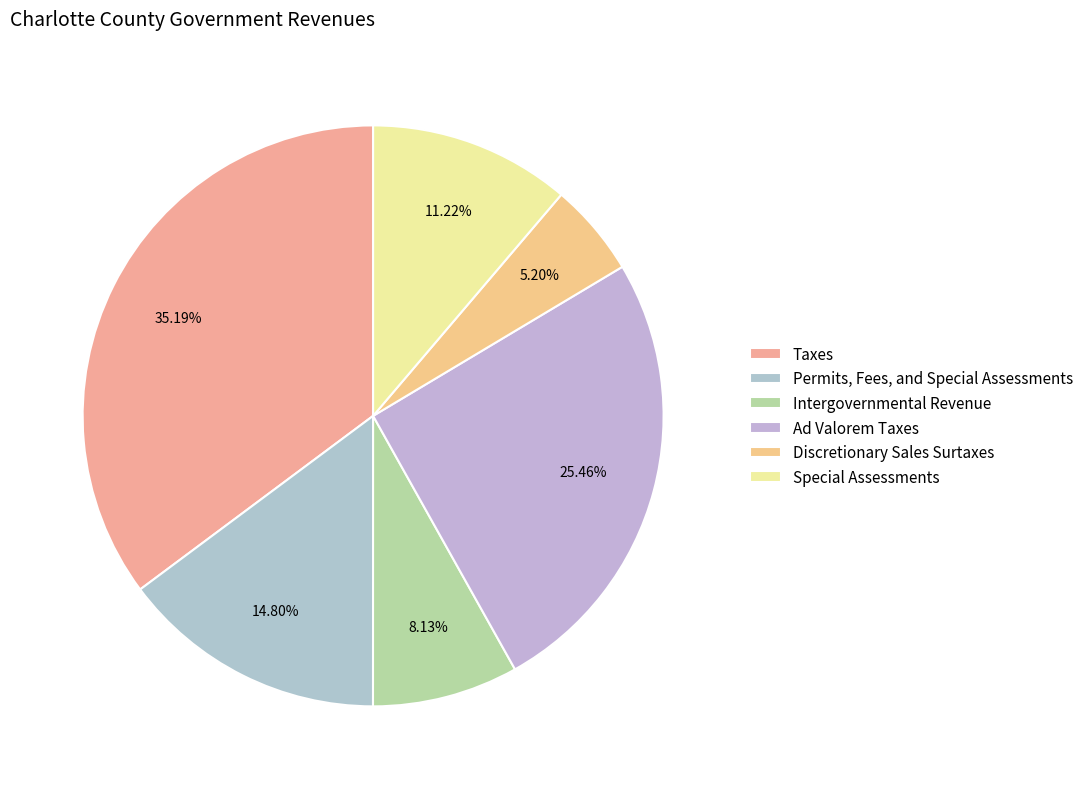

Rank the categories by value from lowest to highest.

Discretionary Sales Surtaxes, Intergovernmental Revenue, Special Assessments, Permits, Fees, and Special Assessments, Ad Valorem Taxes, Taxes